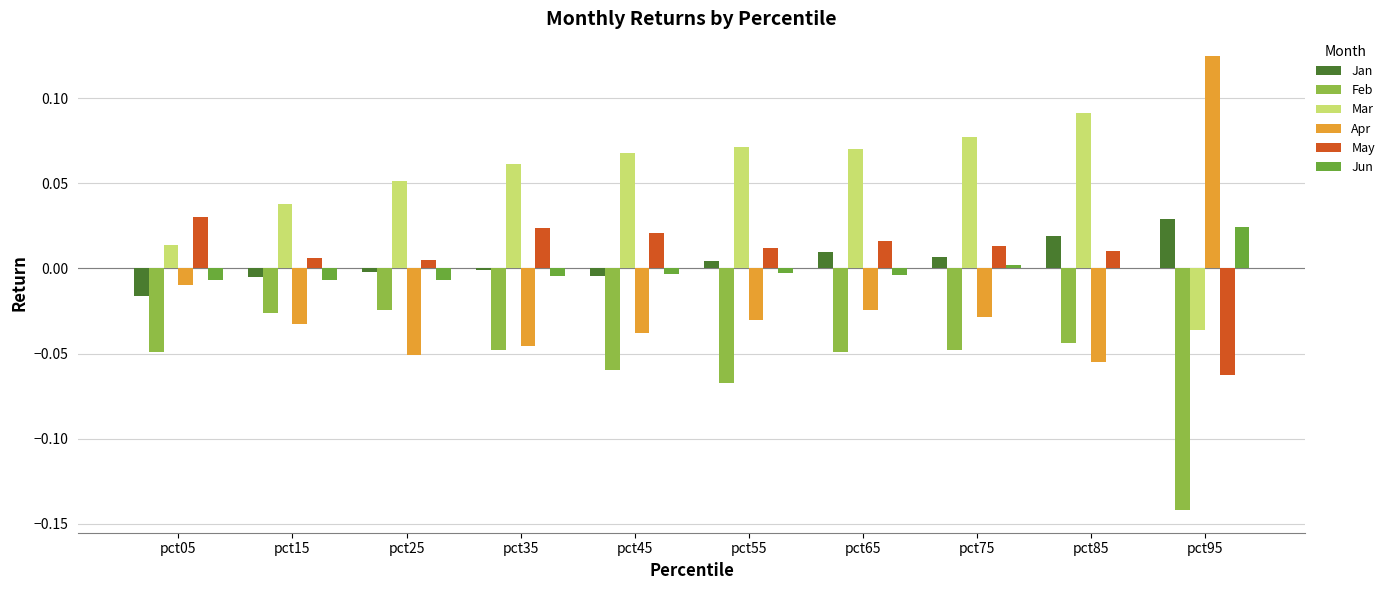

Is the value of Jan at pct25 greater than the value of Feb at pct05?

Yes